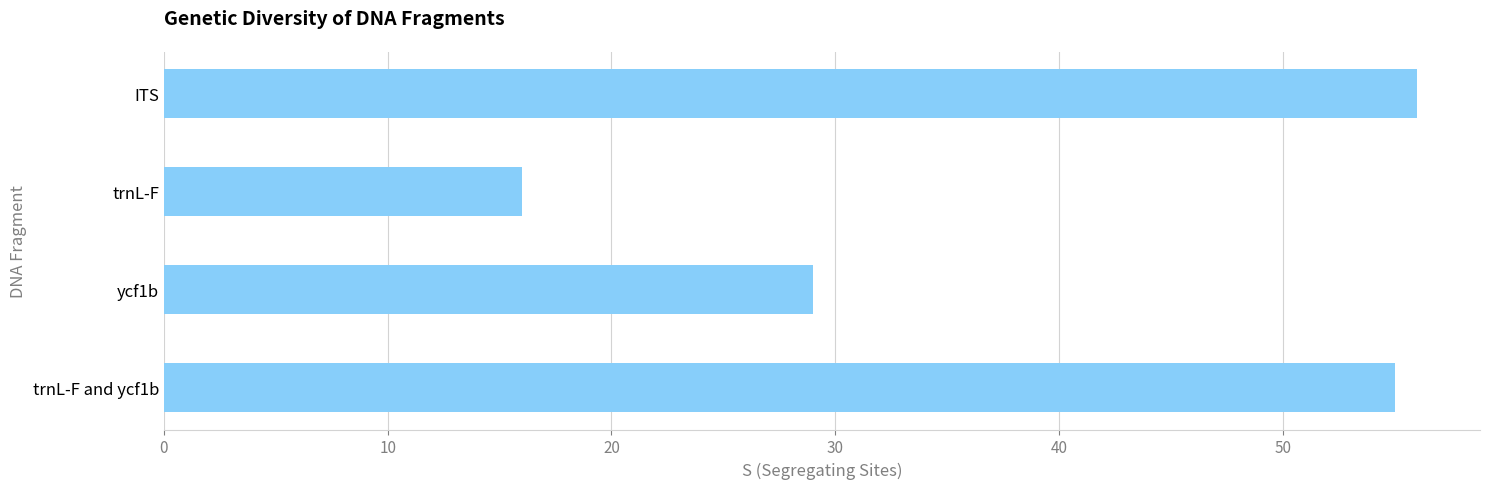

List the labels in order of value, largest first.

ITS, trnL-F and ycf1b, ycf1b, trnL-F